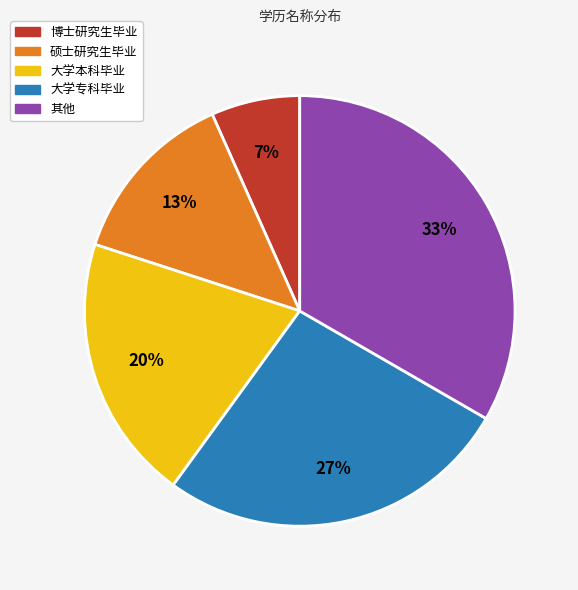

How many slices are in this pie chart?

5